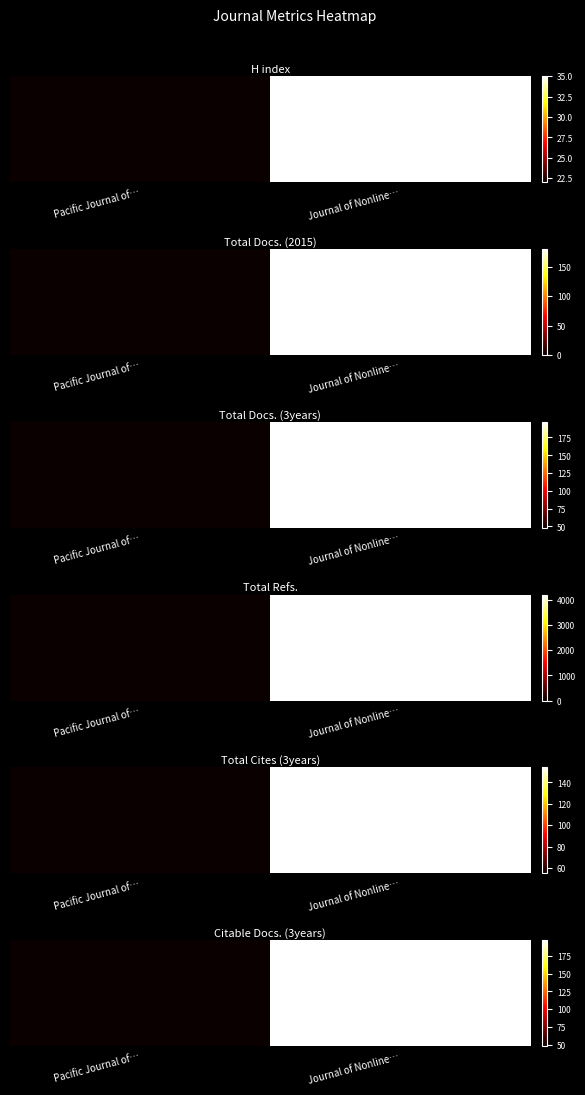

What is the change in value from Pacific Journal of… to Journal of Nonline…?

+149